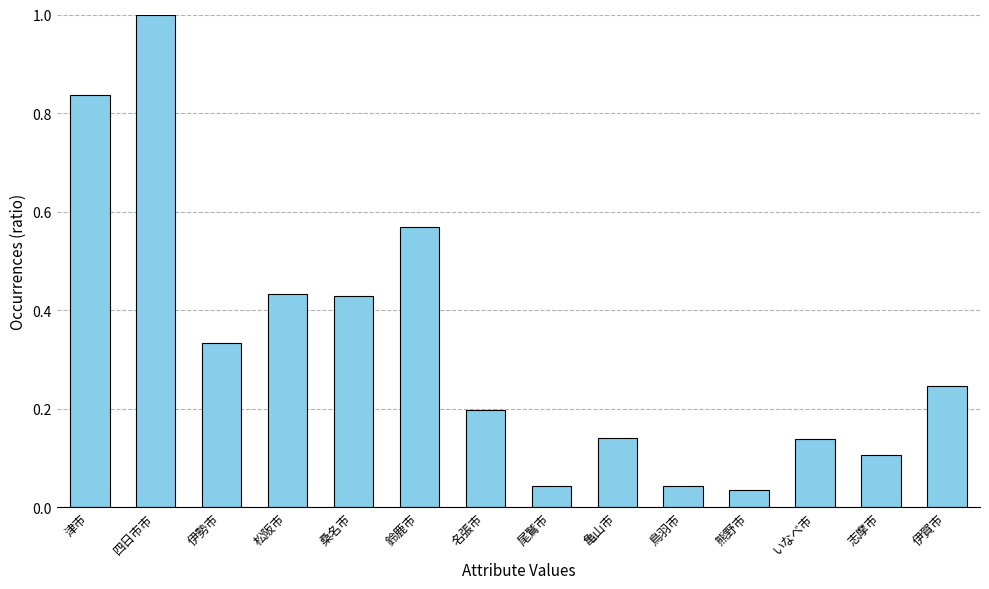

What is the sum of all values?

4.5